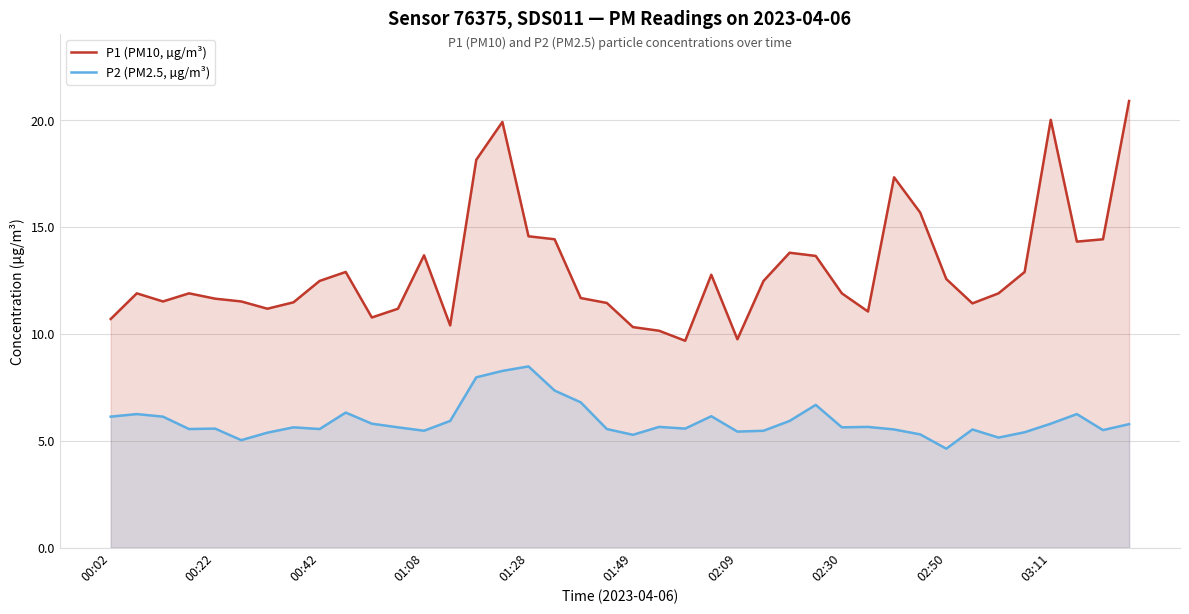

Read the P2 (PM2.5, µg/m³) value at 17.

7.3